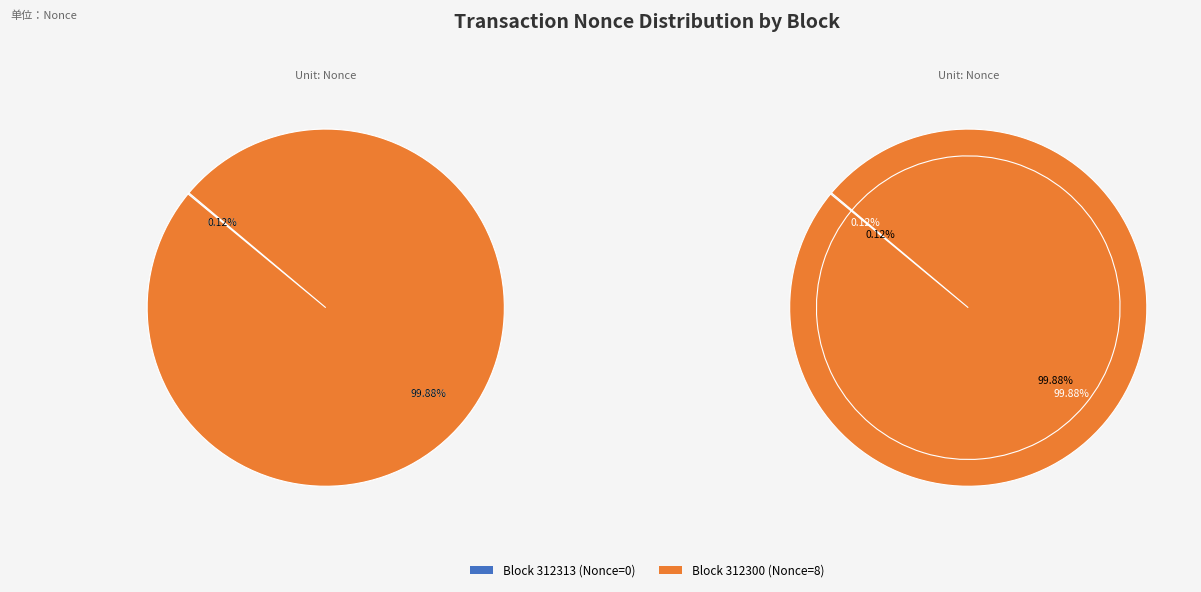

Do 312300 and 312313 together represent more than half of the pie?

Yes